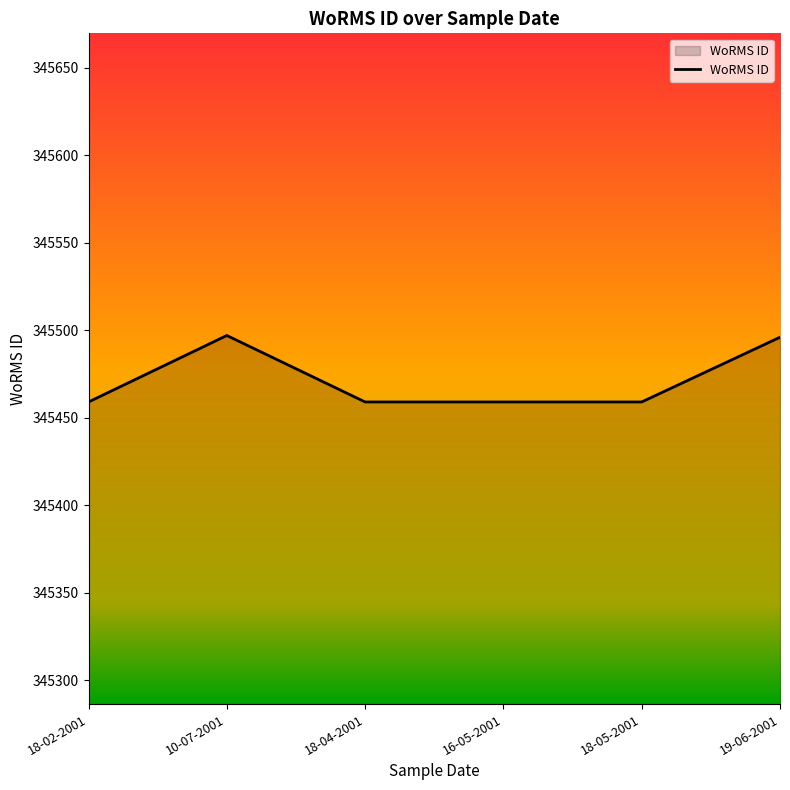

At which category does the data reach its first local peak?

10-07-2001